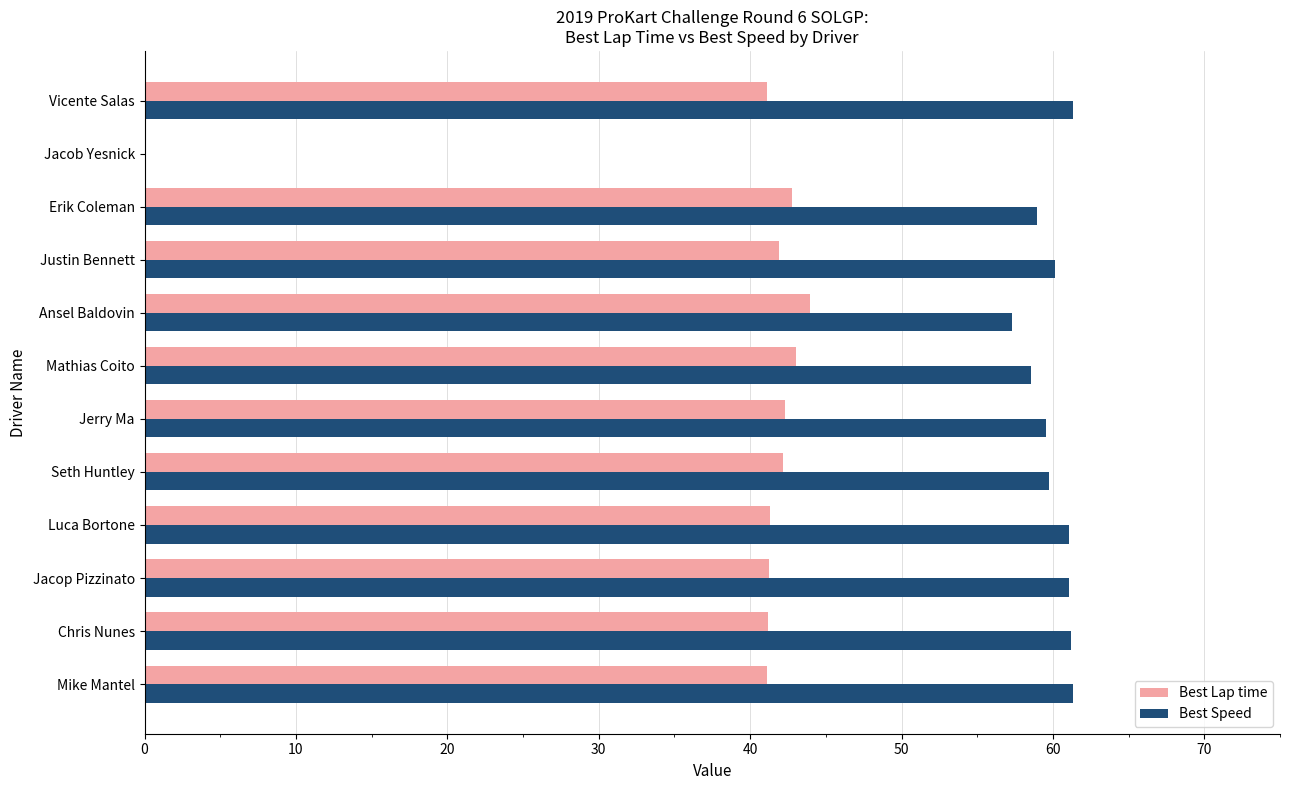

Is the value of Best Speed at Mathias Coito greater than the value of Best Lap time at Jacob Yesnick?

Yes